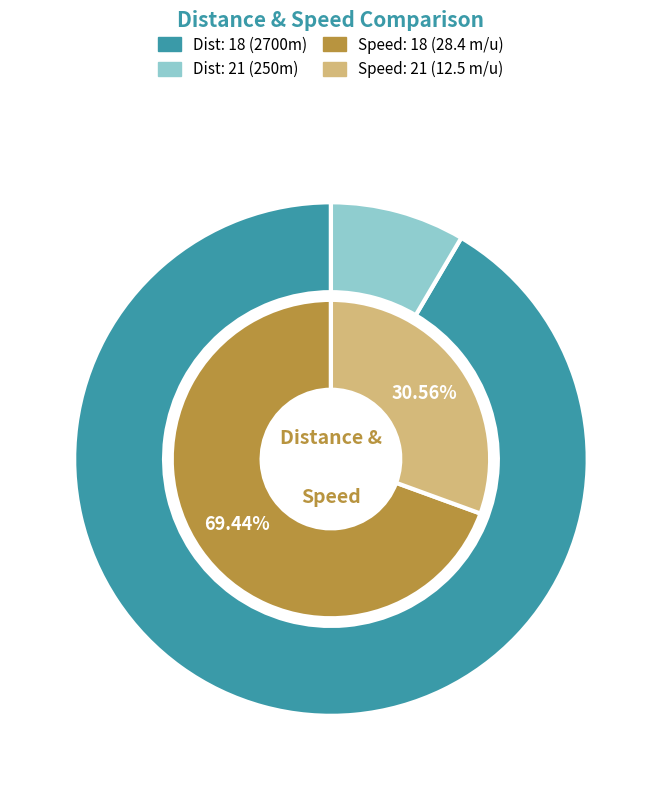

Which category has the smallest portion of the pie?

21